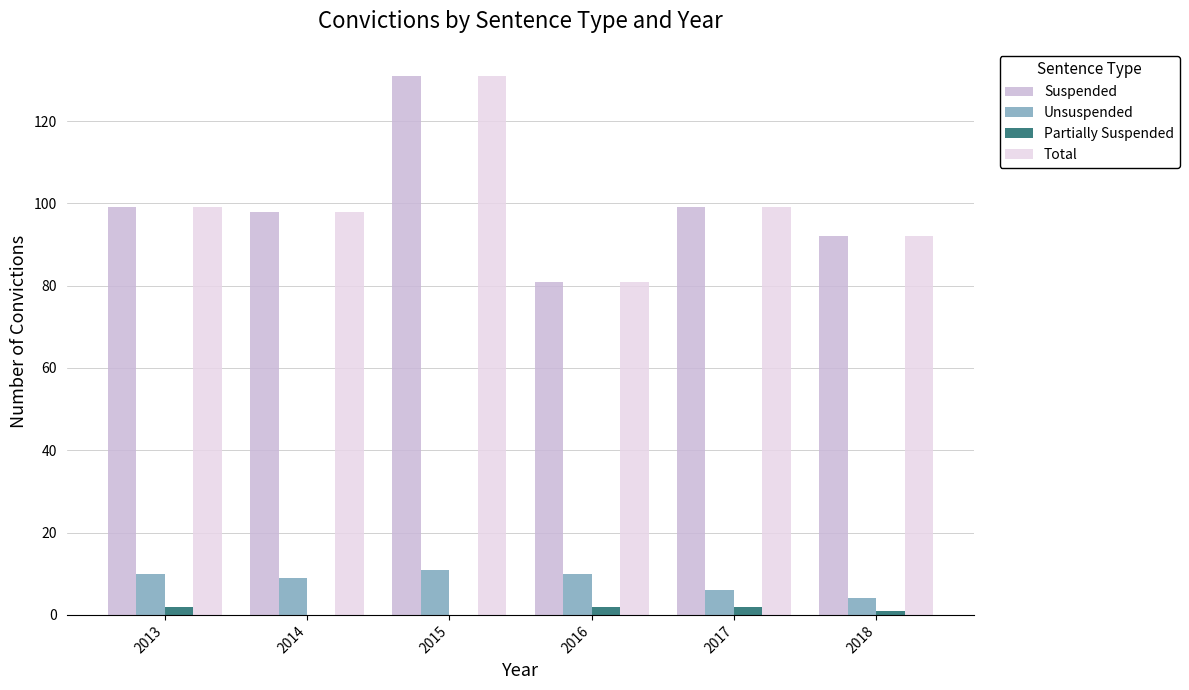

Reading left to right, extract all data points from this chart.

Suspended: 99	98	131	81	99	92
Unsuspended: 10	9	11	10	6	4
Partially Suspended: 2	0	0	2	2	1
Total: 99	98	131	81	99	92